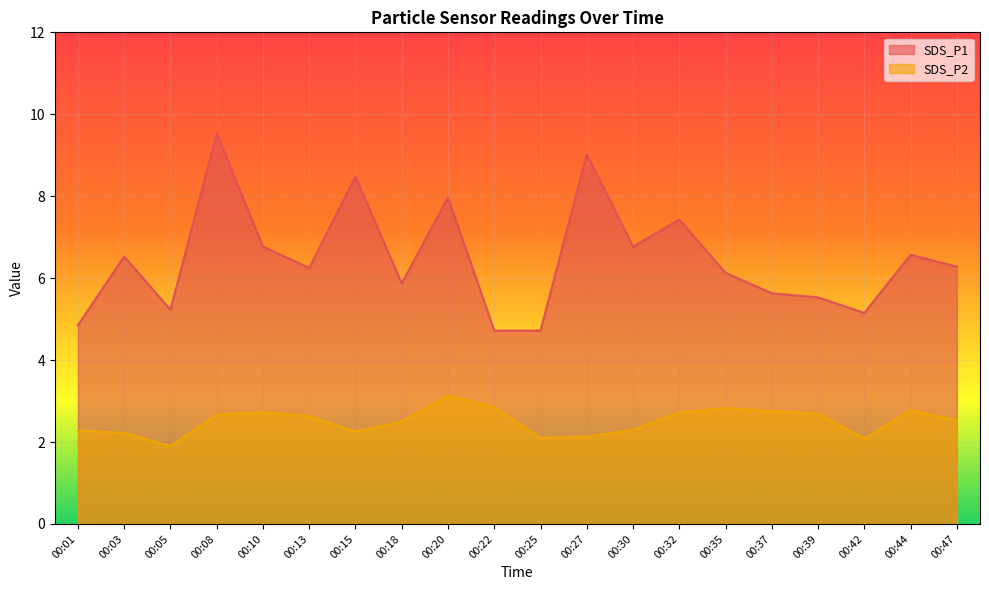

Between 00:08 and 00:42, which series saw the biggest shift?

SDS_P1